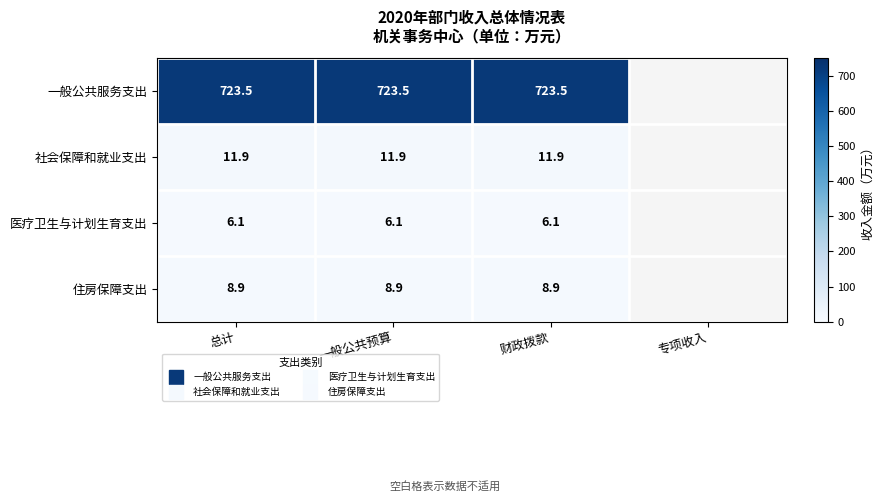

The value of 一般公共服务支出 at 总计 is 1120.9. True or false?

False